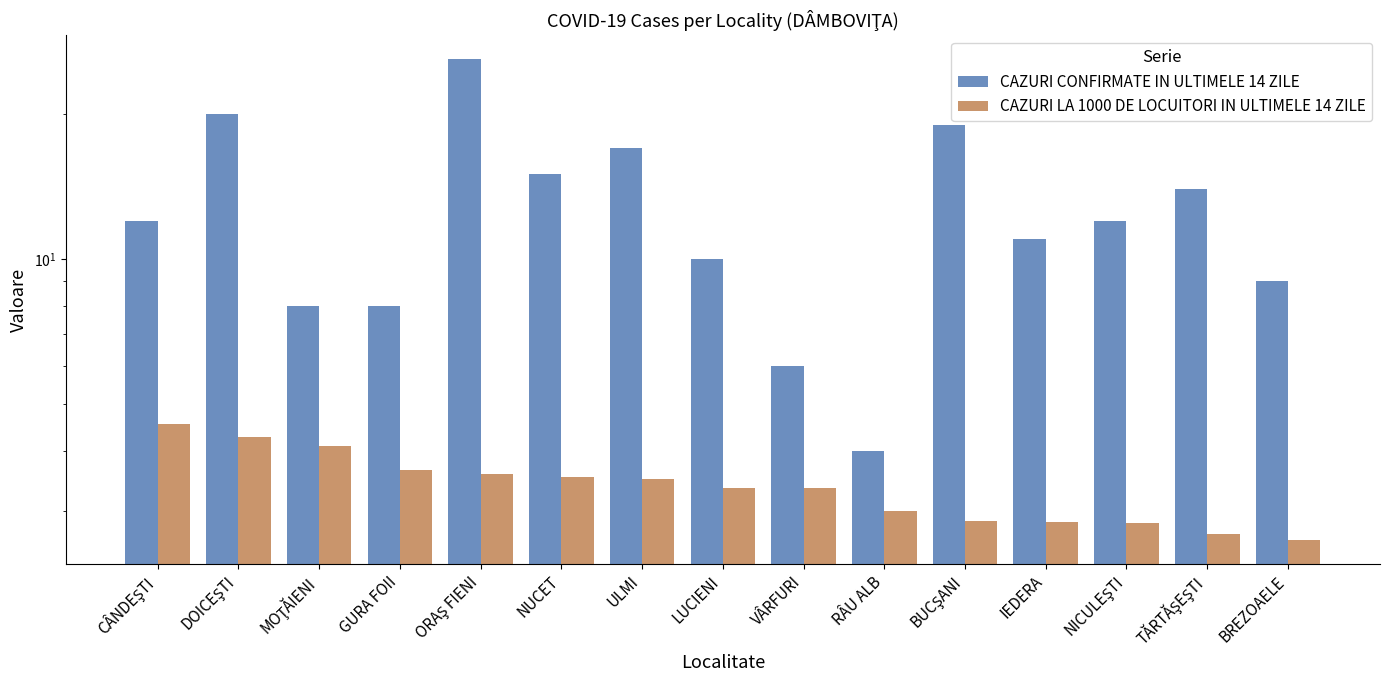

What is the label of the 6th bar from the right?

RÂU ALB